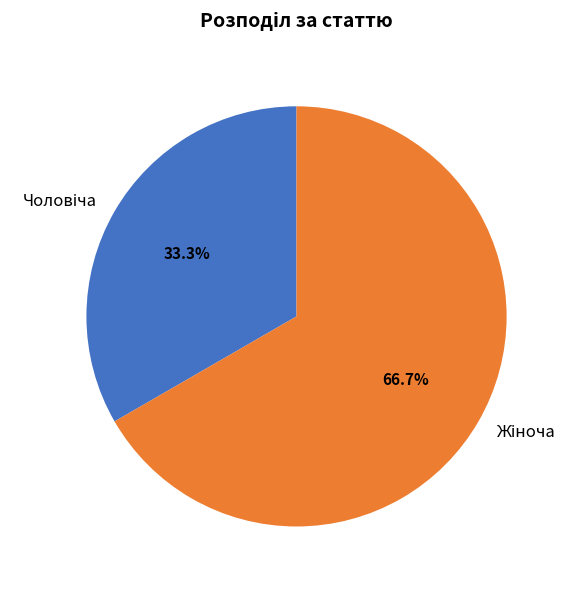

Is there a majority slice in this chart?

Yes